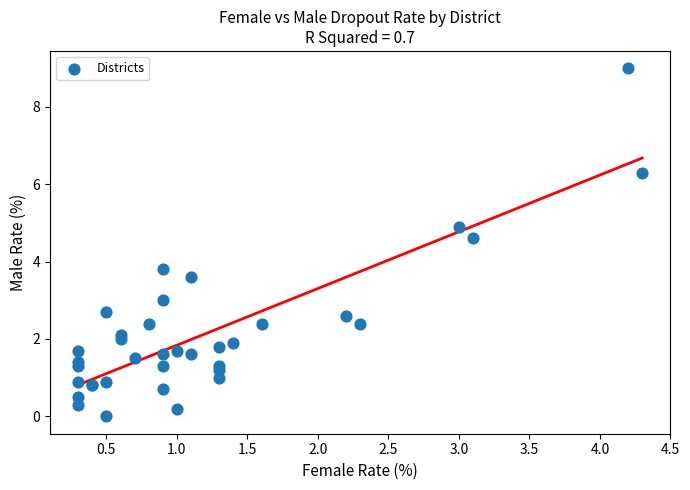

What Y value in the scatter plot is closest to 4?

3.8